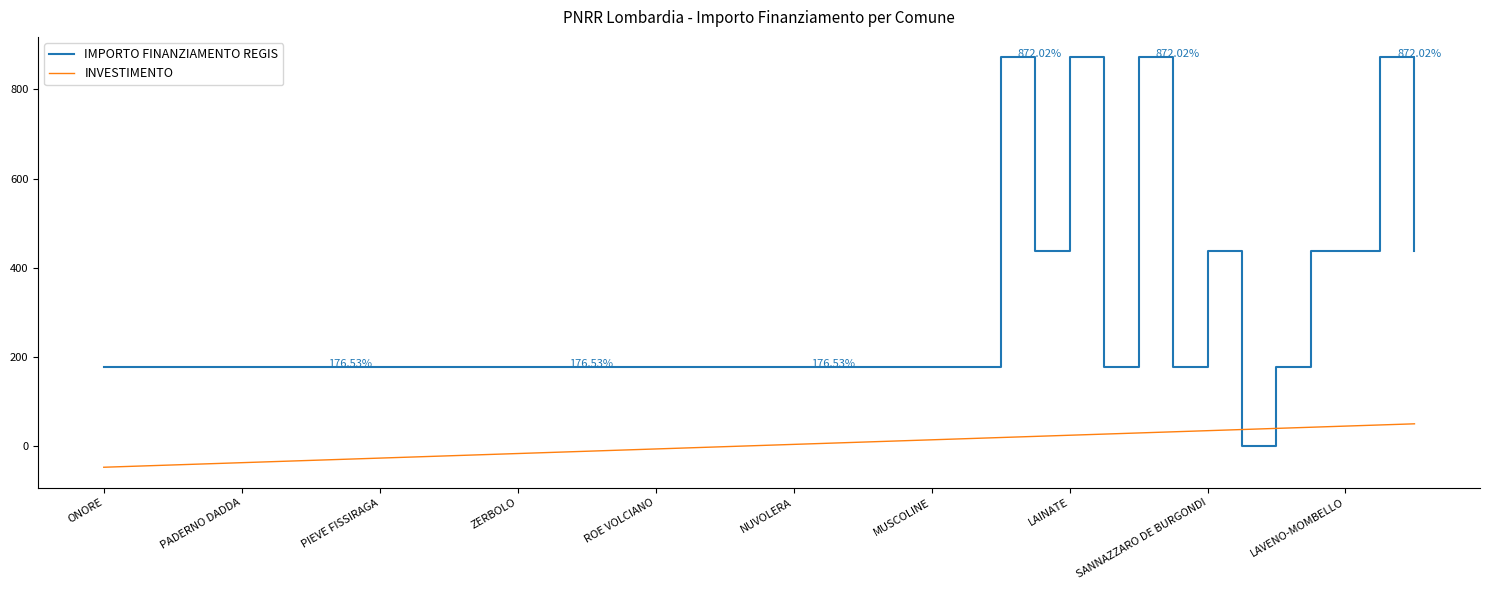

Which series ends up on top after the final intersection of INVESTIMENTO and IMPORTO FINANZIAMENTO REGIS?

IMPORTO FINANZIAMENTO REGIS